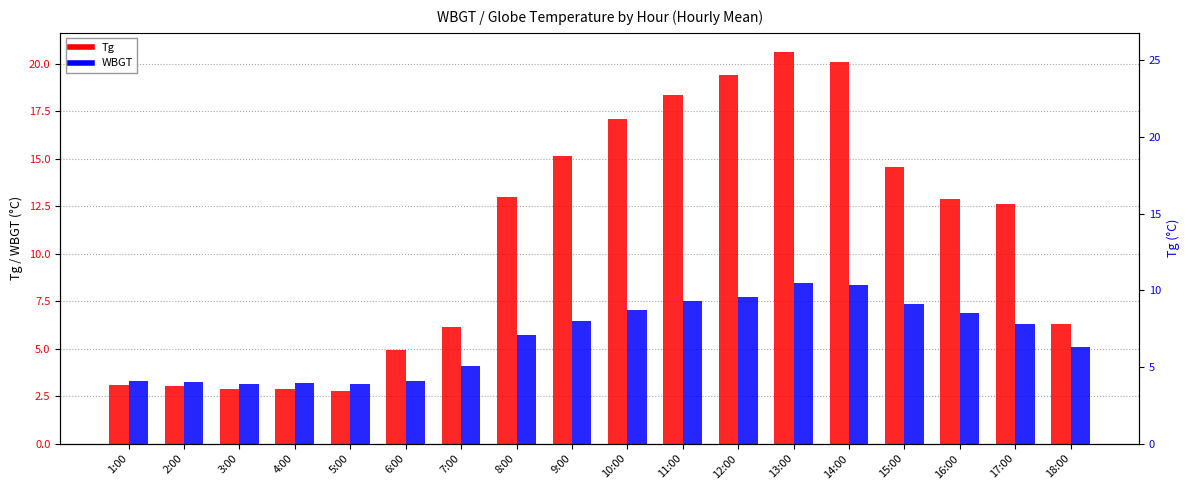

Where does the Tg series first go above 12?

8:00